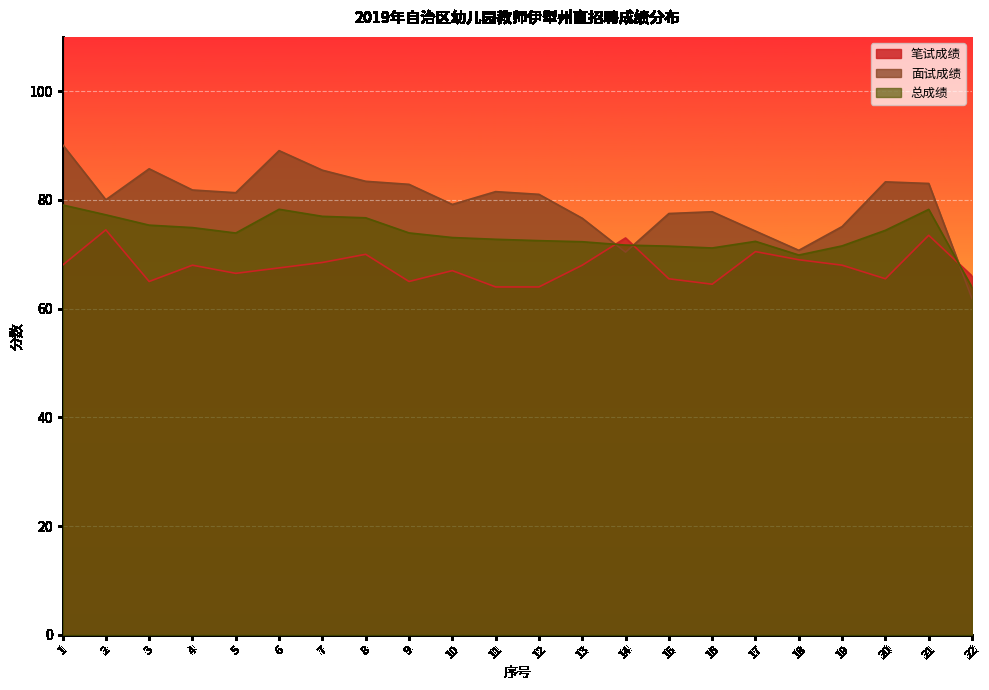

List the series in order of their overall mean, lowest first.

笔试成绩, 总成绩, 面试成绩